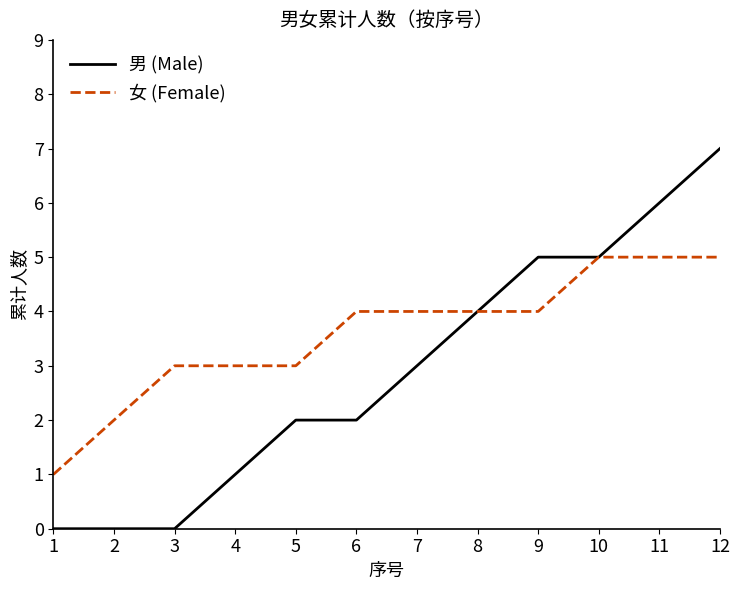

Rank the series at 3 from highest to lowest value.

女 (Female), 男 (Male)